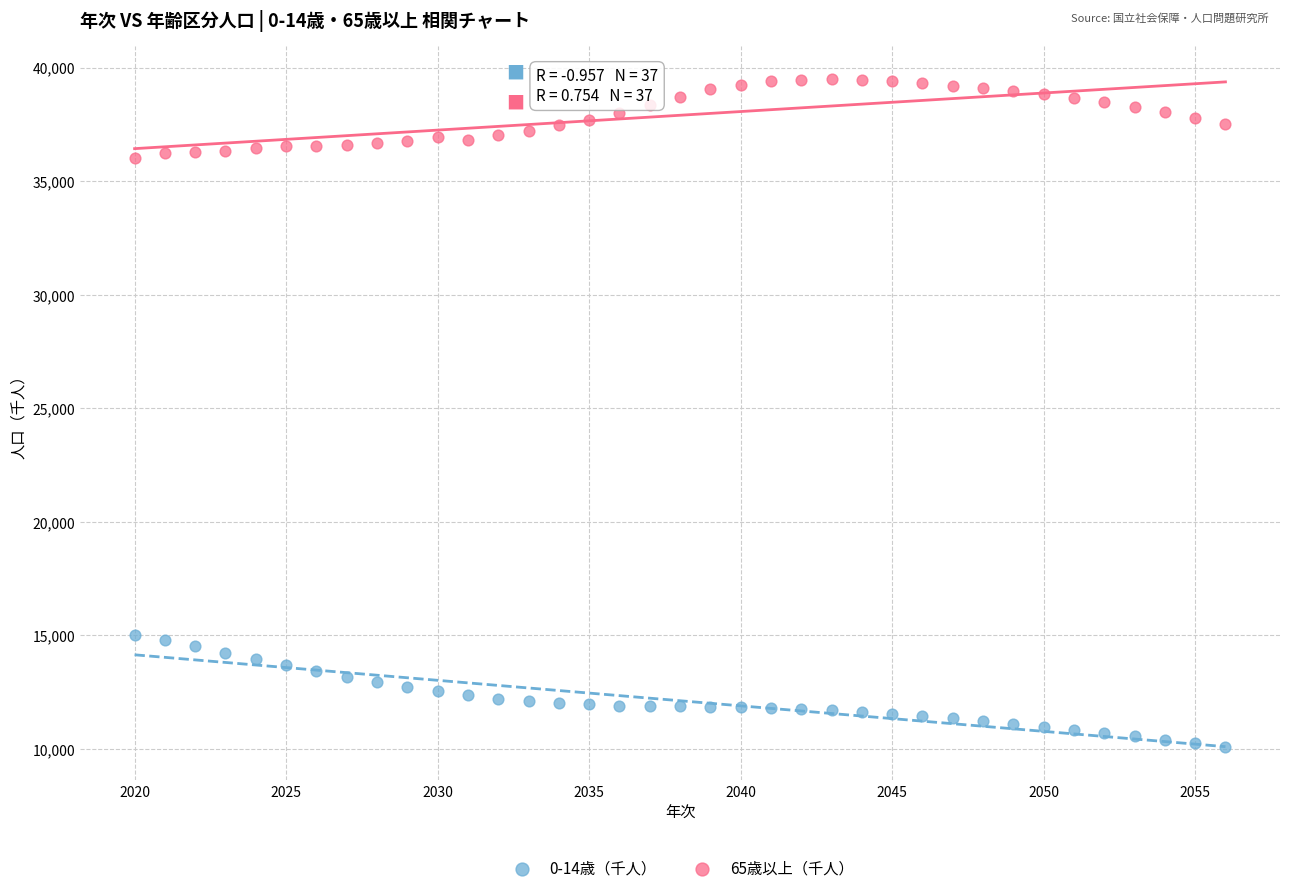

What are all the series names shown in the legend?

0-14歳（千人）, 65歳以上（千人）